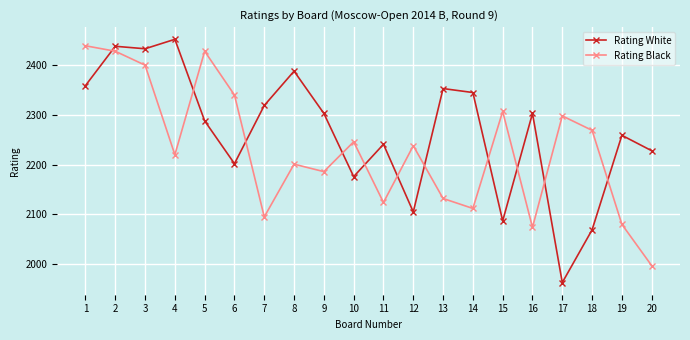

Which category has the highest value across all series?

4